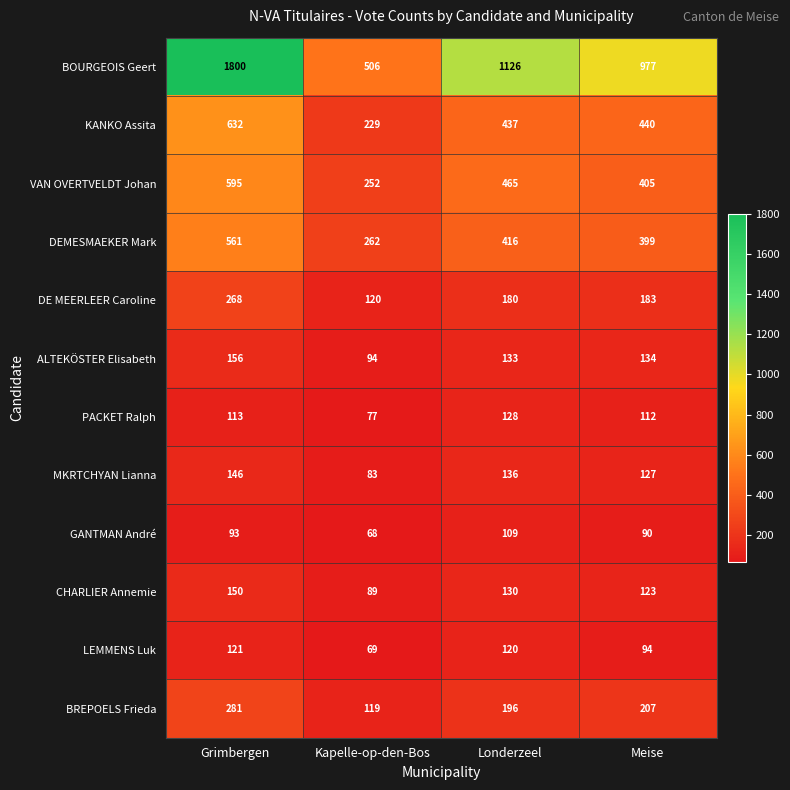

At which category is the sum across all series the highest?

Grimbergen